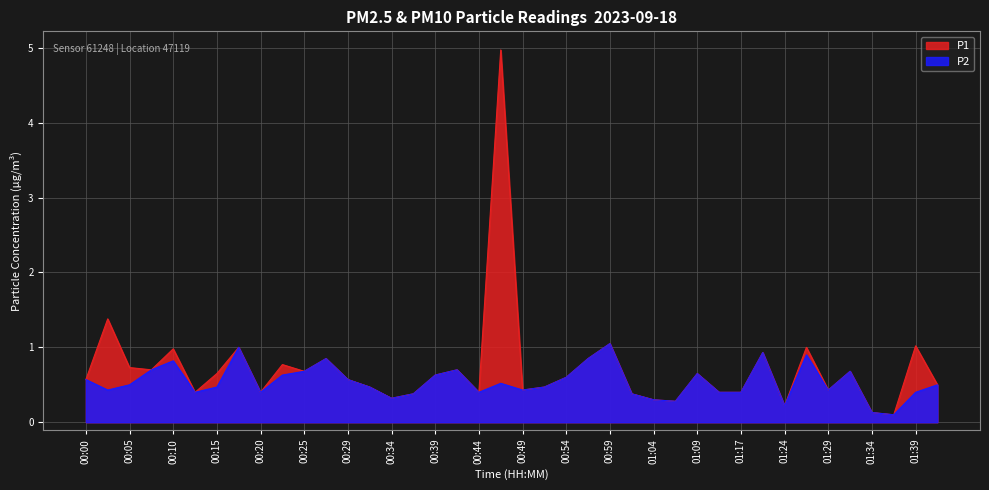

True or false: P2 and P1 cross at least once.

False